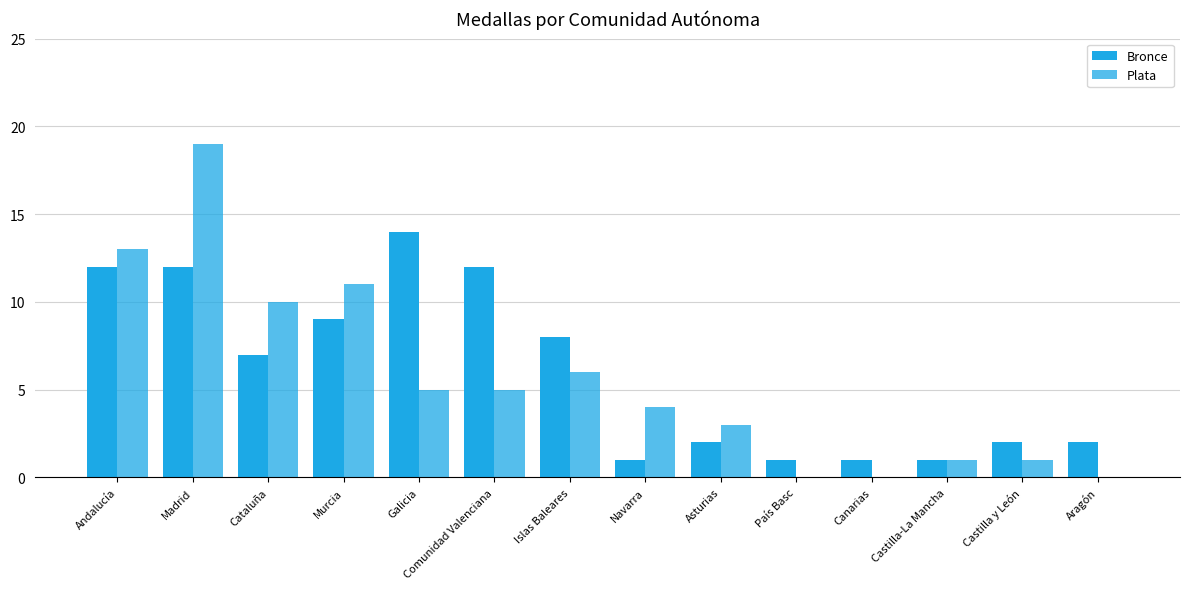

The value of Bronce at Andalucía is 19. True or false?

False